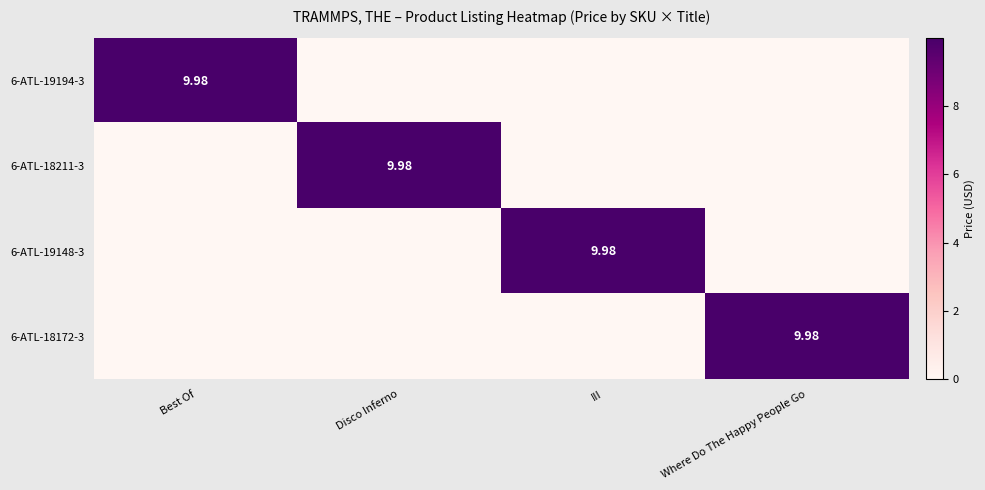

Which series has the largest range (max minus min)?

6-ATL-19194-3